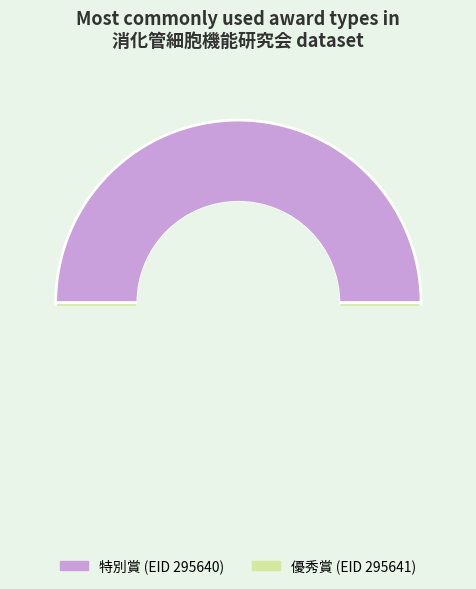

Is the sum of 優秀賞 (EID 295641) and 特別賞 (EID 295640) greater than half?

Yes